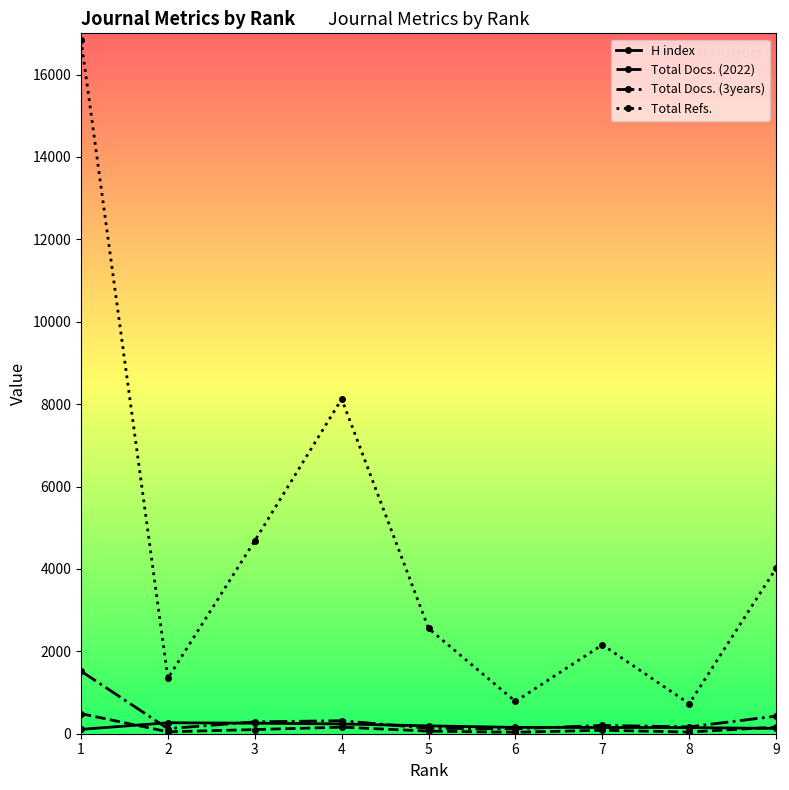

At which label is Total Docs. (3years) closest to 818?

9